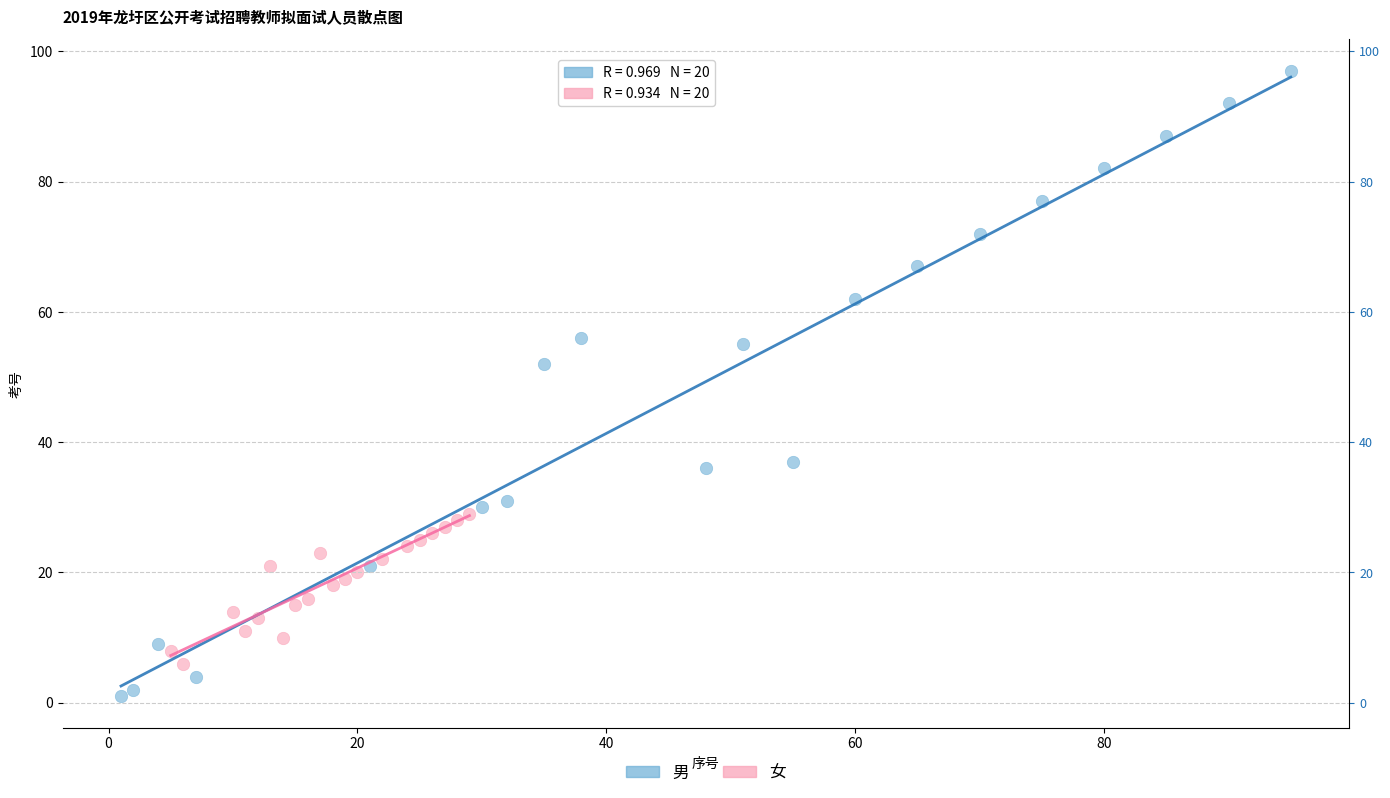

Which series contains the highest Y value?

男